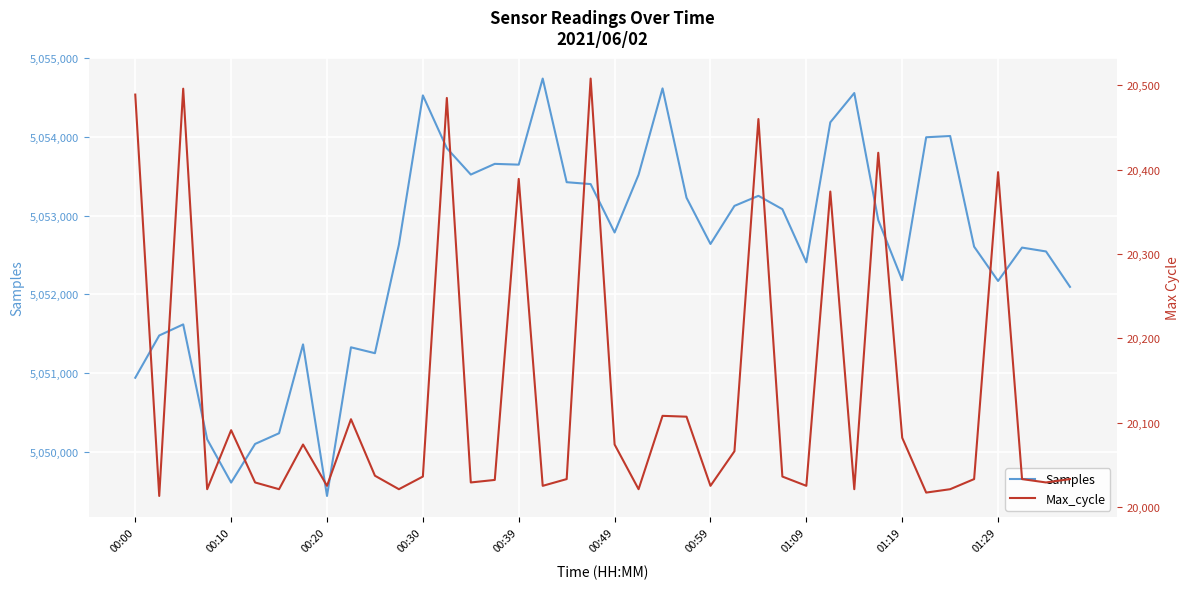

What is the difference between the maximum and minimum values in the Max_cycle series?

495